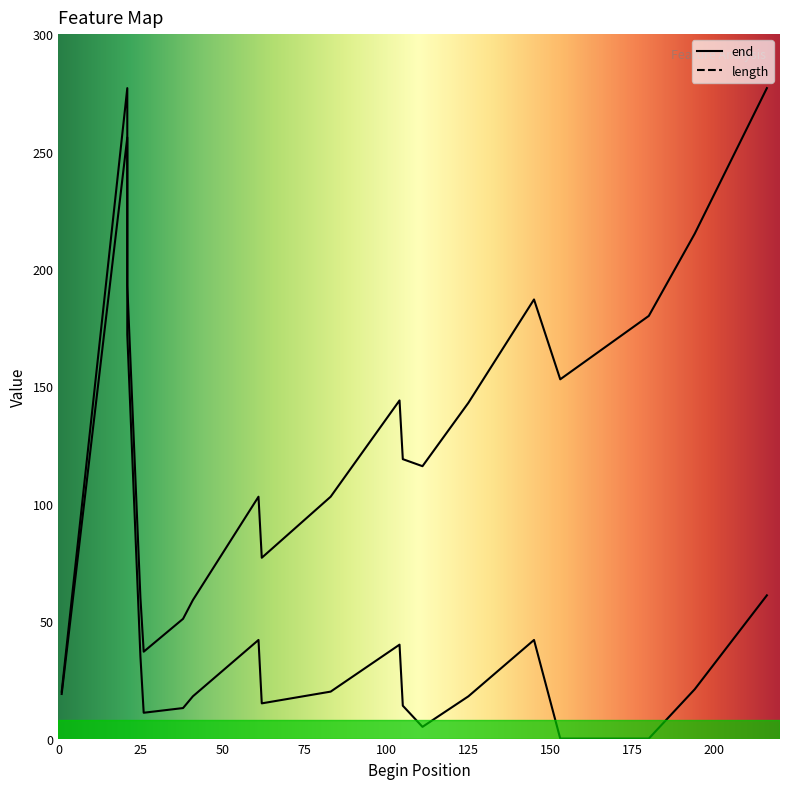

What is the sum of the end values at 125 and 105?

262